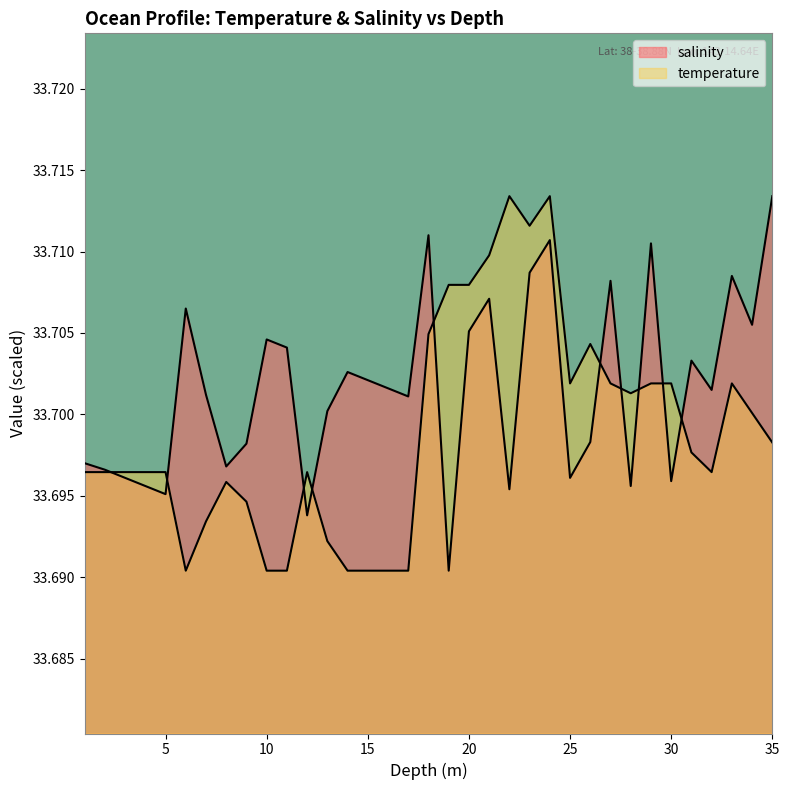

What is the label of the 32nd point from the left?

32.0